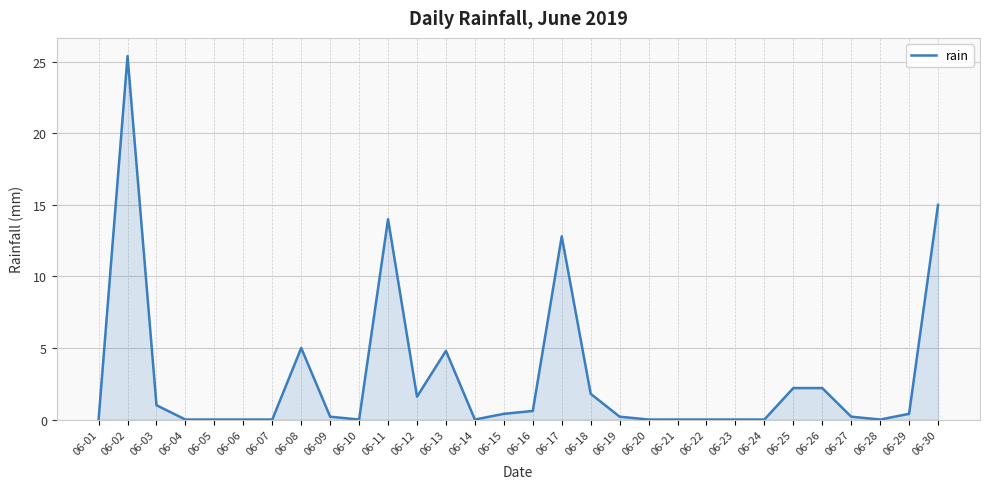

Where is the data nearest to the value 12?

06-17